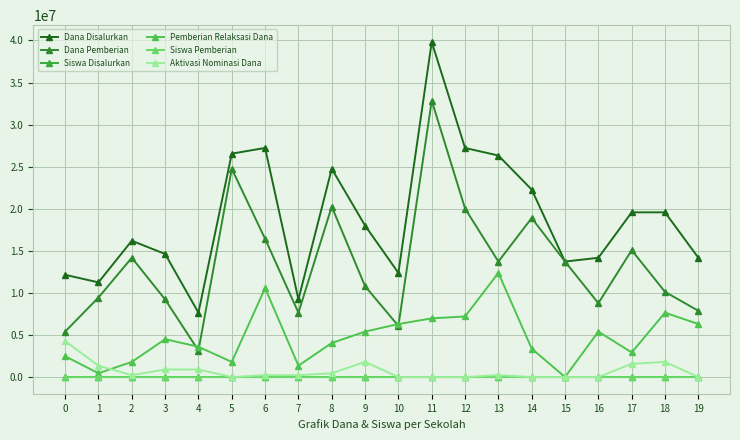

What are all the series names shown in the legend?

Dana Disalurkan, Dana Pemberian, Siswa Disalurkan, Pemberian Relaksasi Dana, Siswa Pemberian, Aktivasi Nominasi Dana